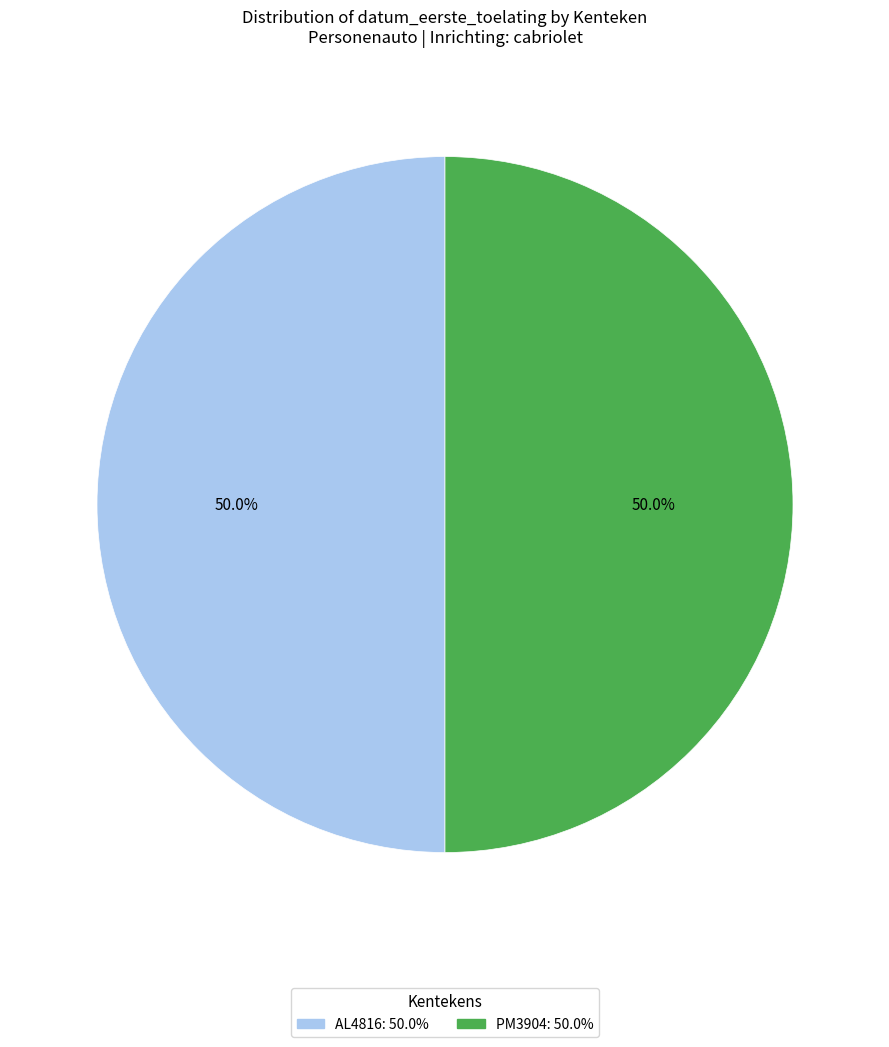

How many slices are in this pie chart?

2